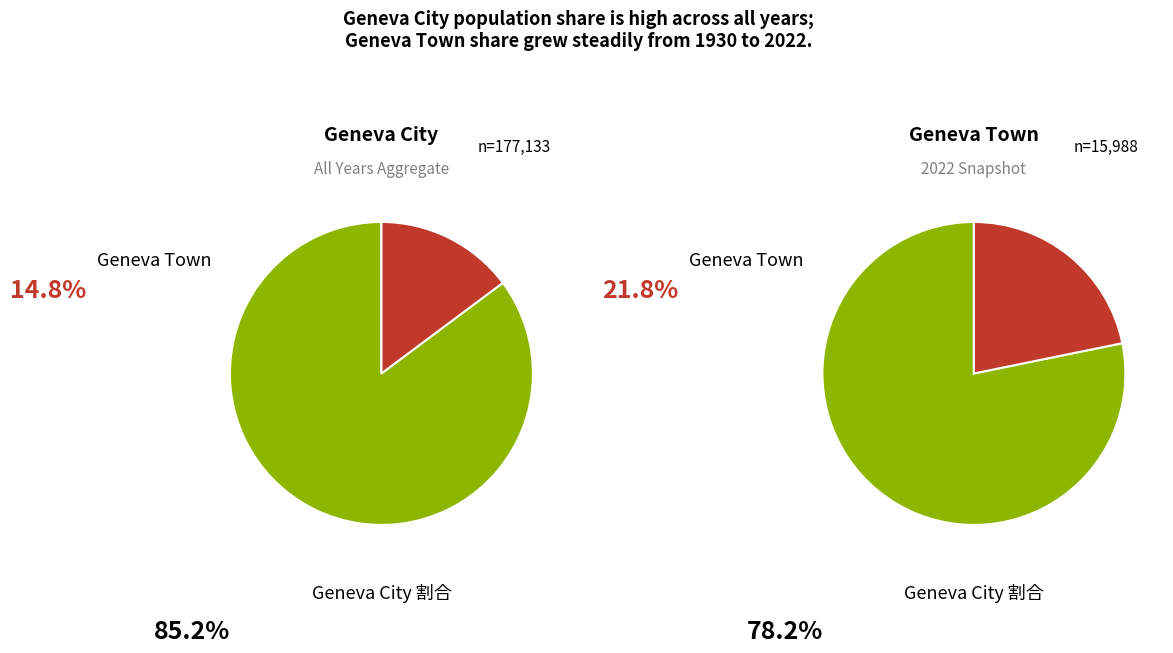

Does 1950 represent more than half of the total?

No